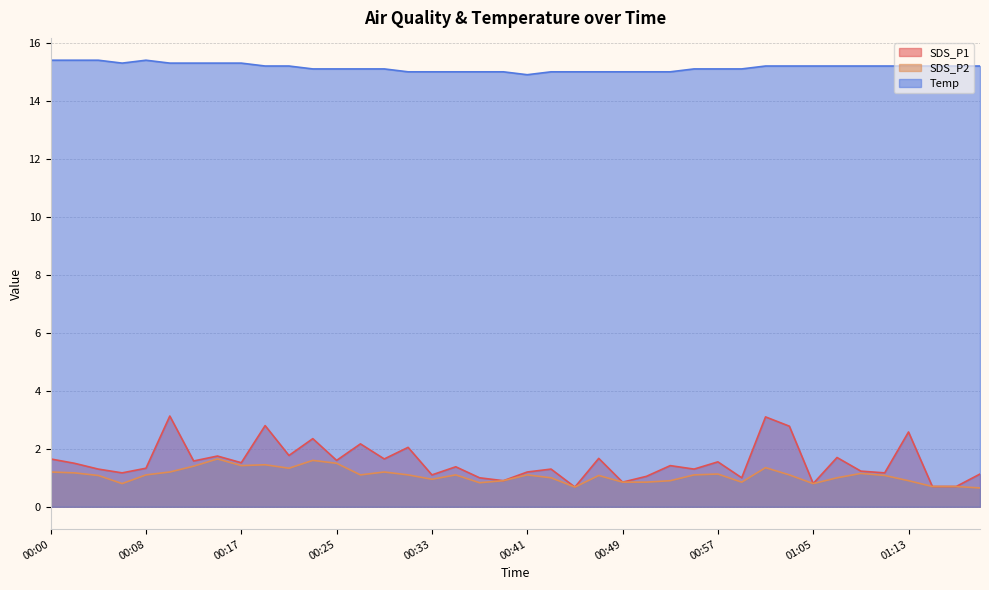

Where is the first local minimum for SDS_P1?

00:06